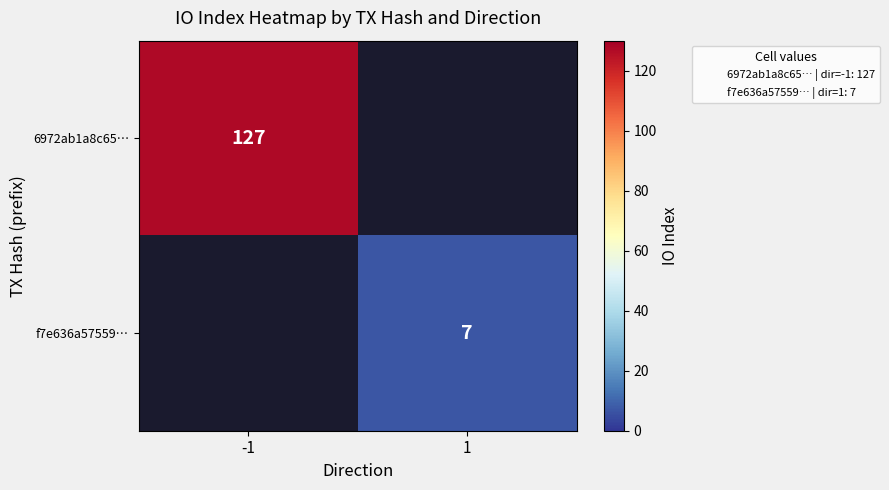

The f7e636a57559… series shows 9.4 at 1. True or false?

False